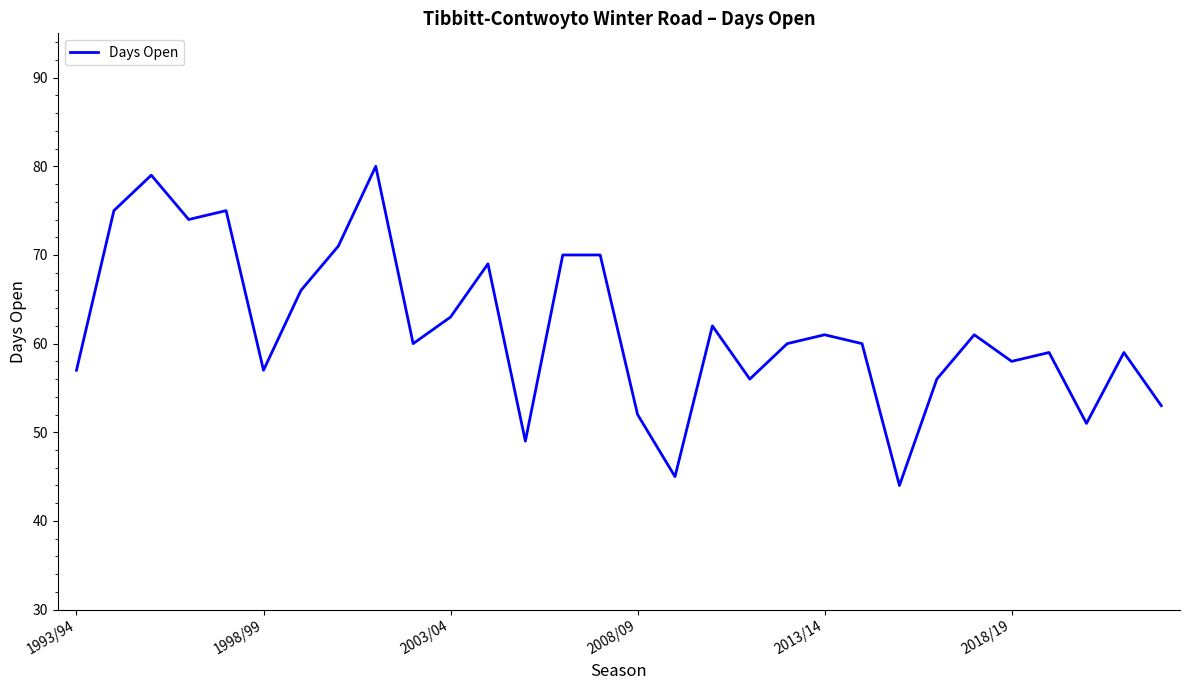

Reading right to left, extract all data points from this chart.

53	59	51	59	58	61	56	44	60	61	60	56	62	45	52	70	70	49	69	63	60	80	71	66	57	75	74	79	75	57